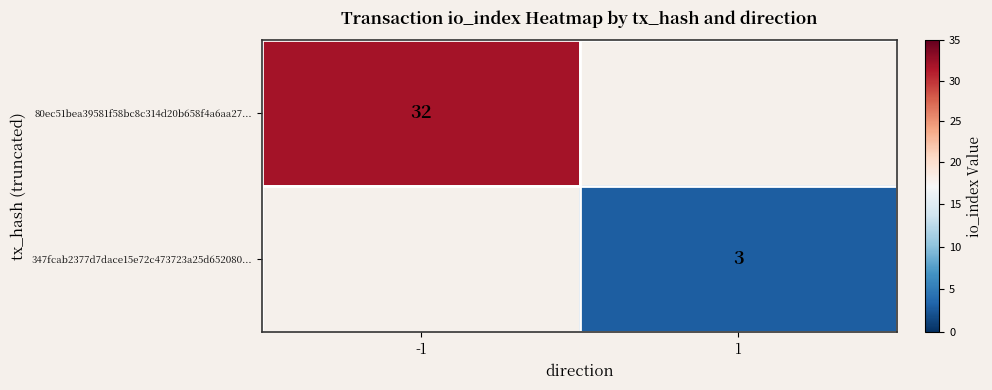

Which has a higher value, 1 or -1?

-1